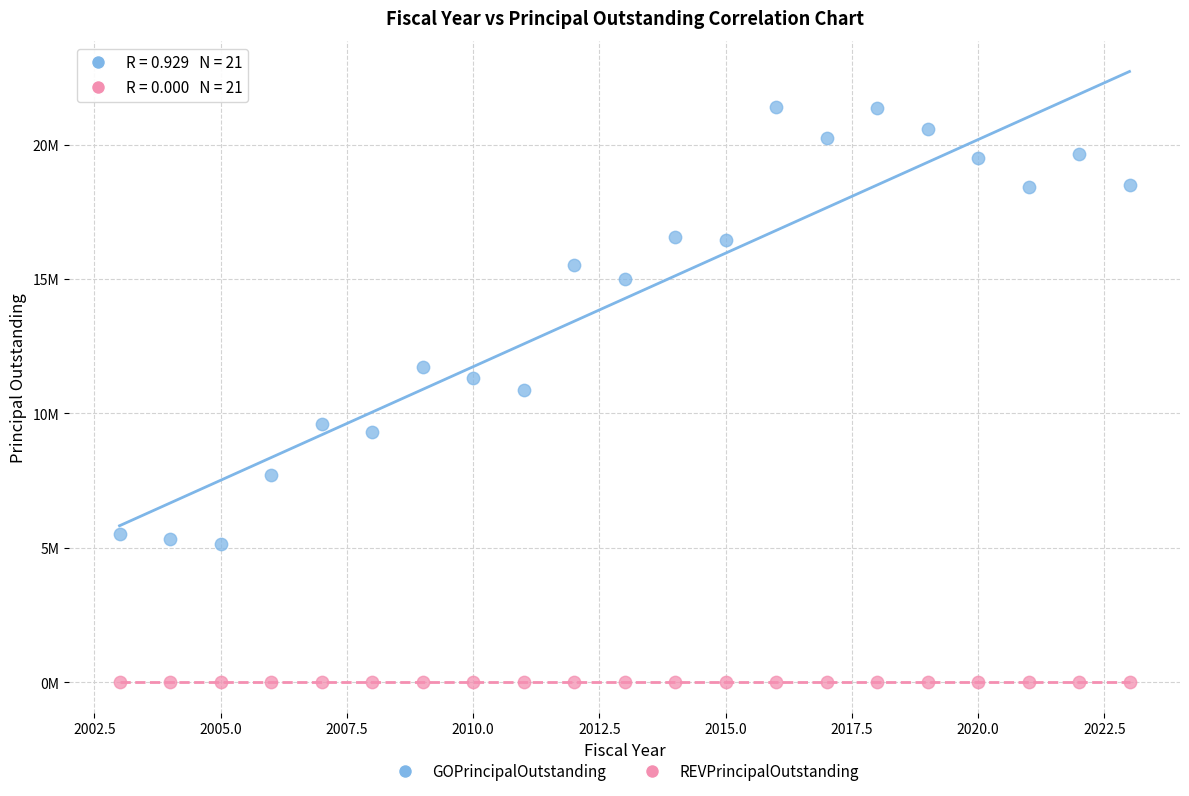

Which series reaches the maximum Y coordinate?

GOPrincipalOutstanding